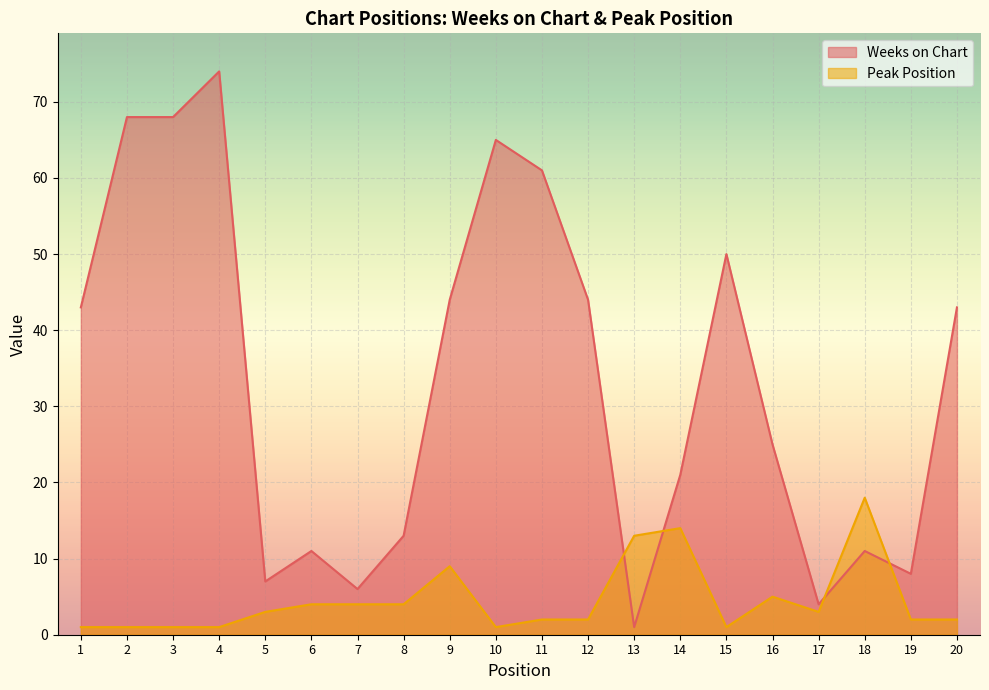

Which series has the largest range (max minus min)?

Weeks on Chart